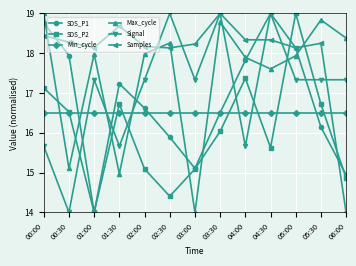

How many values in the Signal series exceed 17?

9